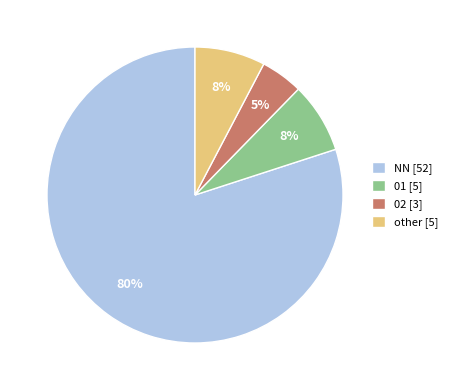

Which category has the biggest portion of the pie?

NN